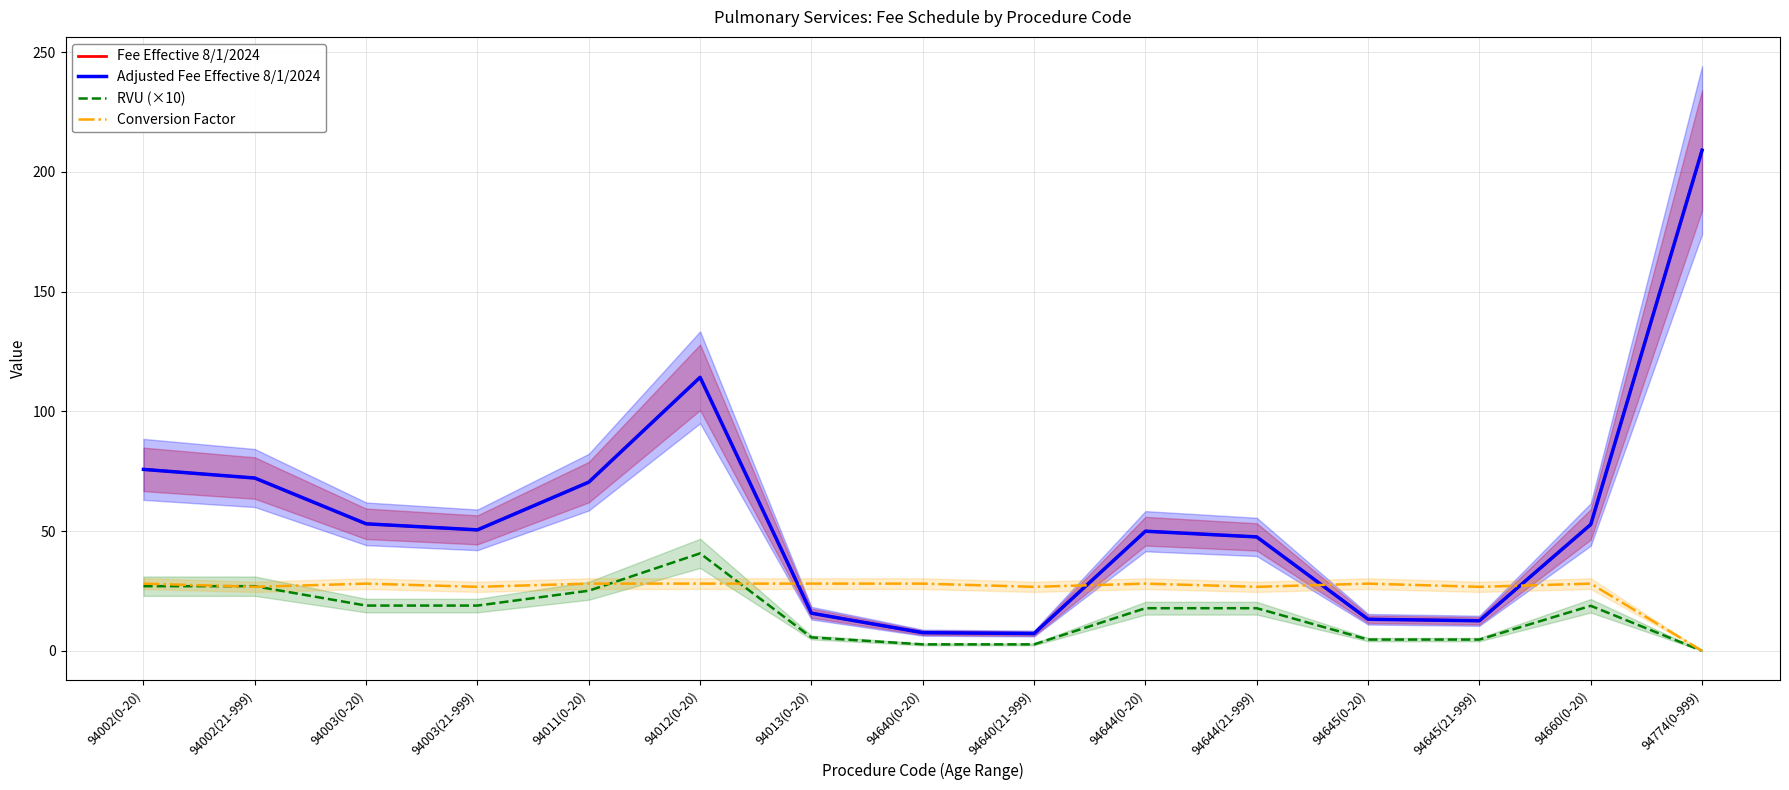

Which series has the widest spread of values?

Fee Effective 8/1/2024